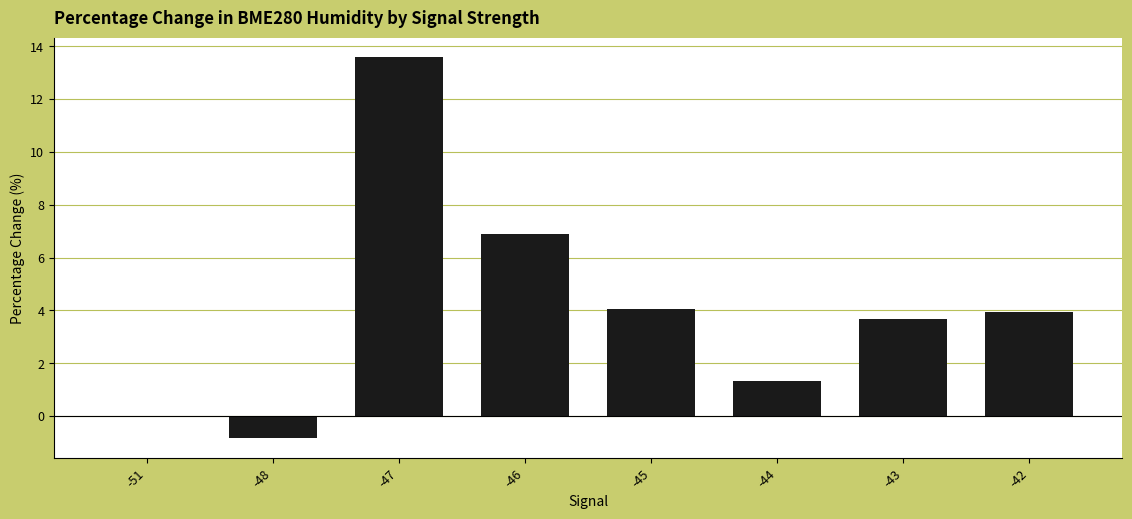

Are the bars horizontal?

No